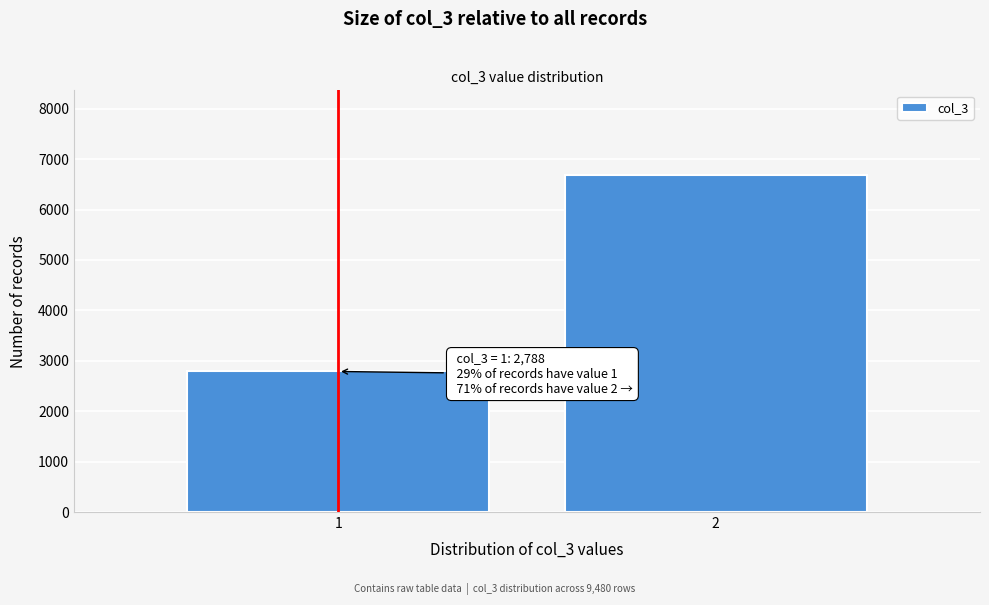

Reading left to right, extract all data points from this chart.

2788	6692